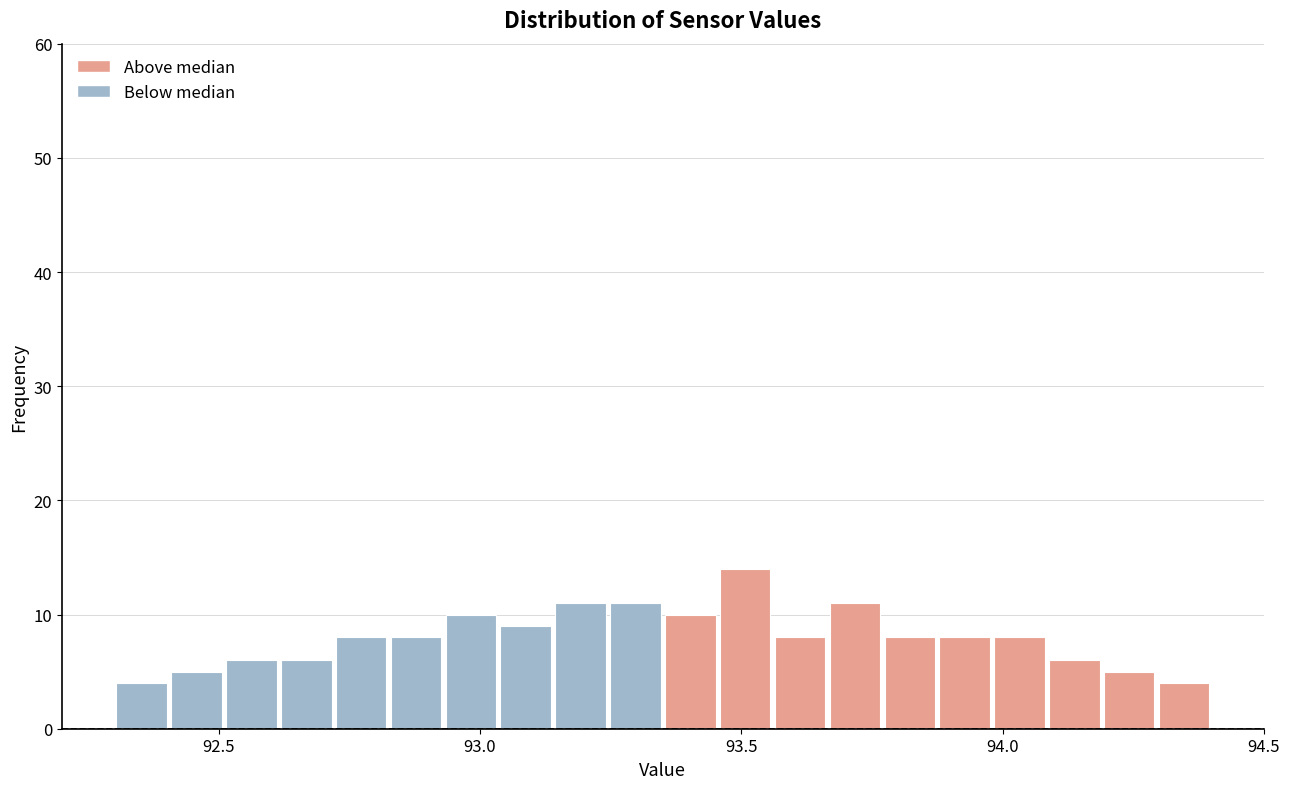

Read against the x-axis, roughly where is the centre of the tallest bar?

93.50